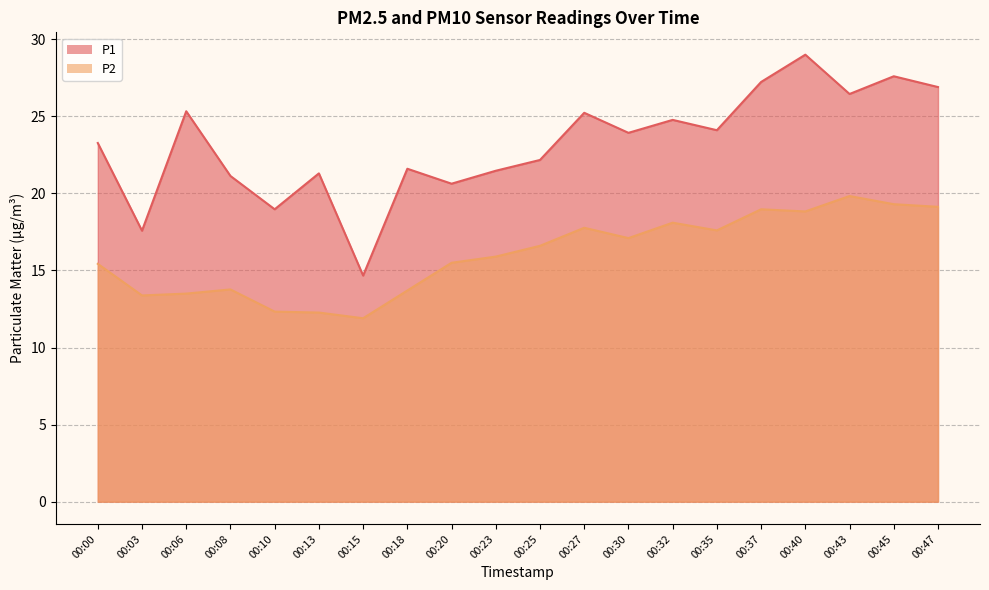

What are all the series names shown in the legend?

P1, P2